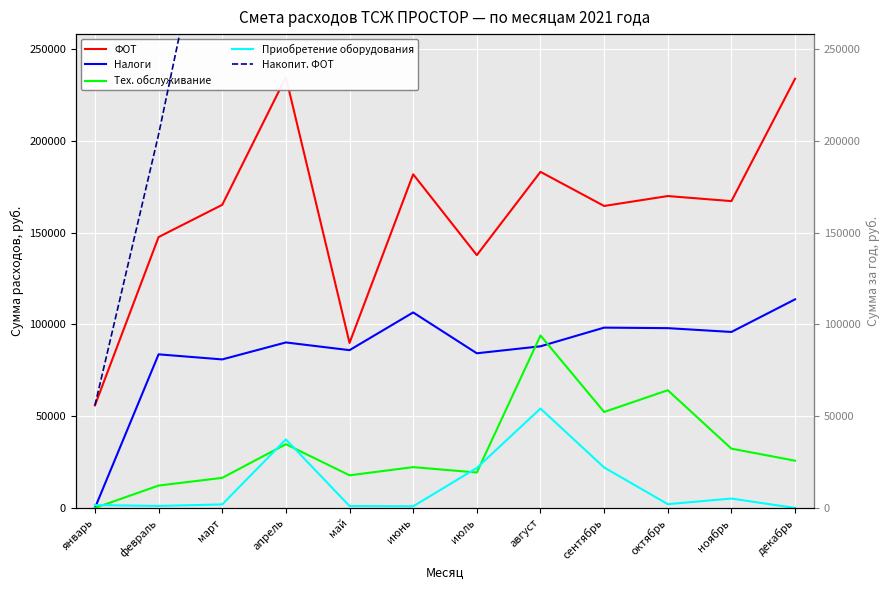

What is the difference between the highest and lowest values at декабрь?

1932112.2